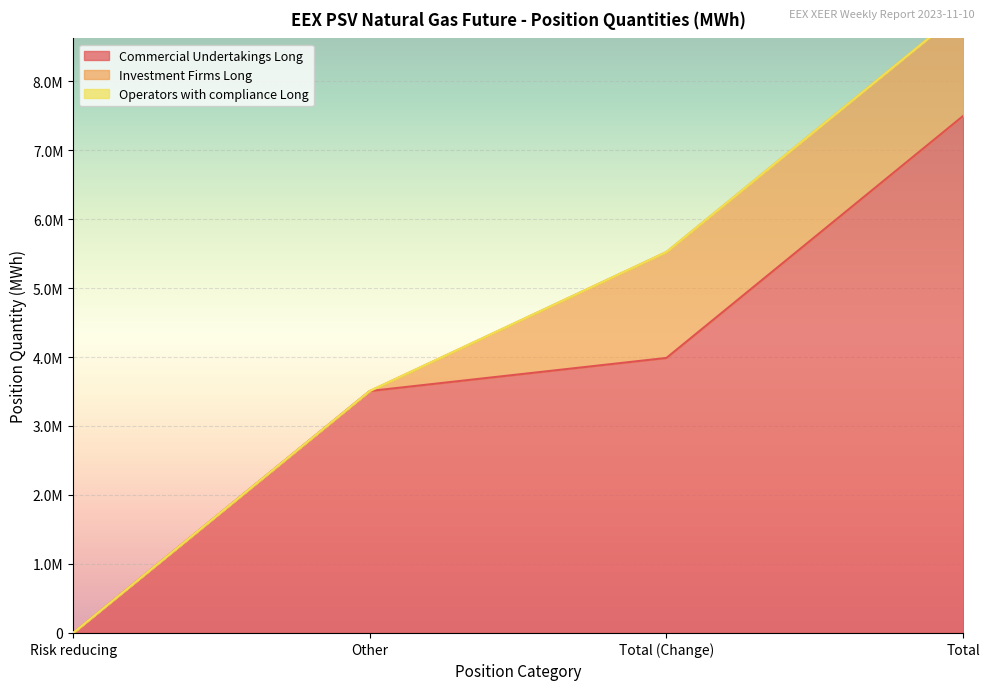

Reading left to right, extract all data points from this chart.

Commercial Undertakings Long: 0	3507192	3986712	7493904
Investment Firms Long: 0	0	1535592	1535592
Operators with compliance Long: 0	0	0	0